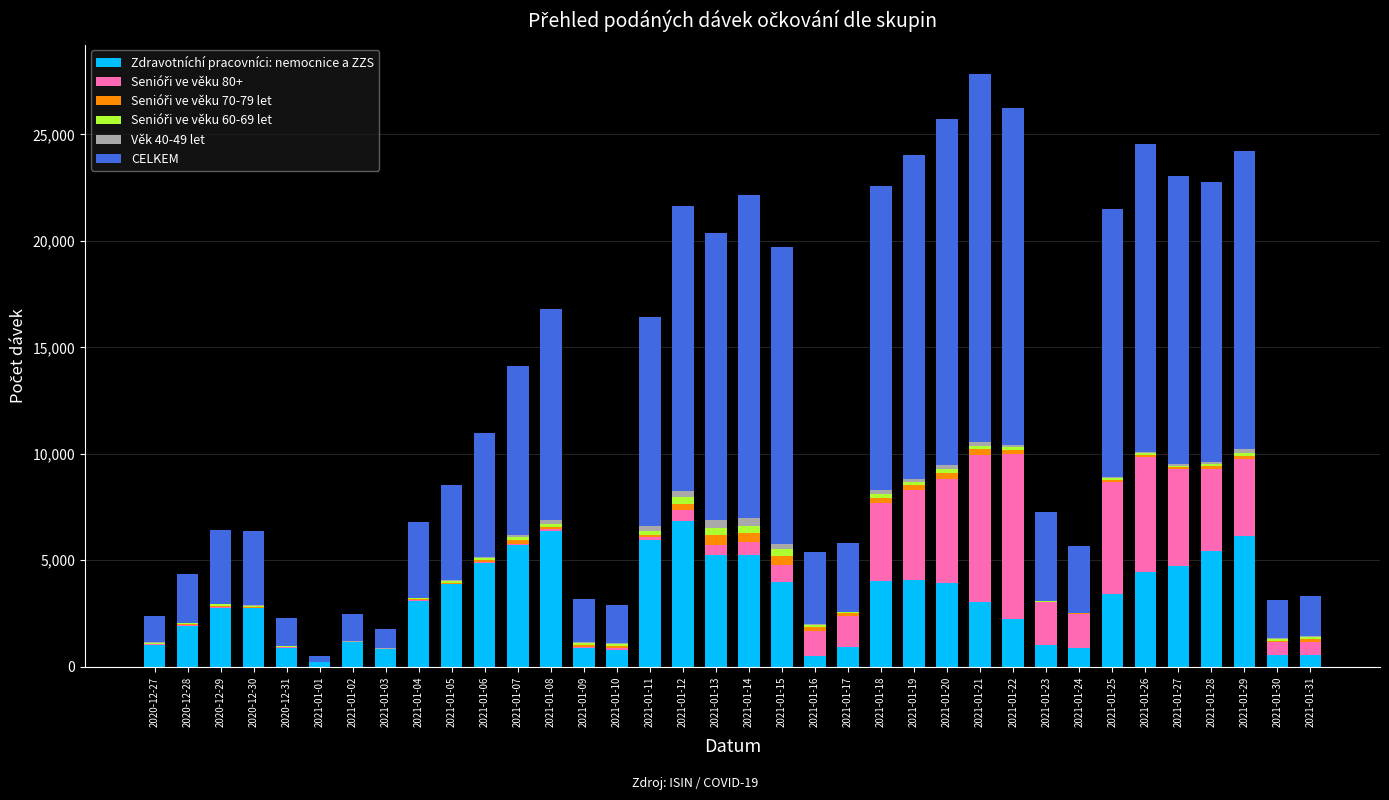

The Senióři ve věku 80+ series shows 20 at 2020-12-29. True or false?

False